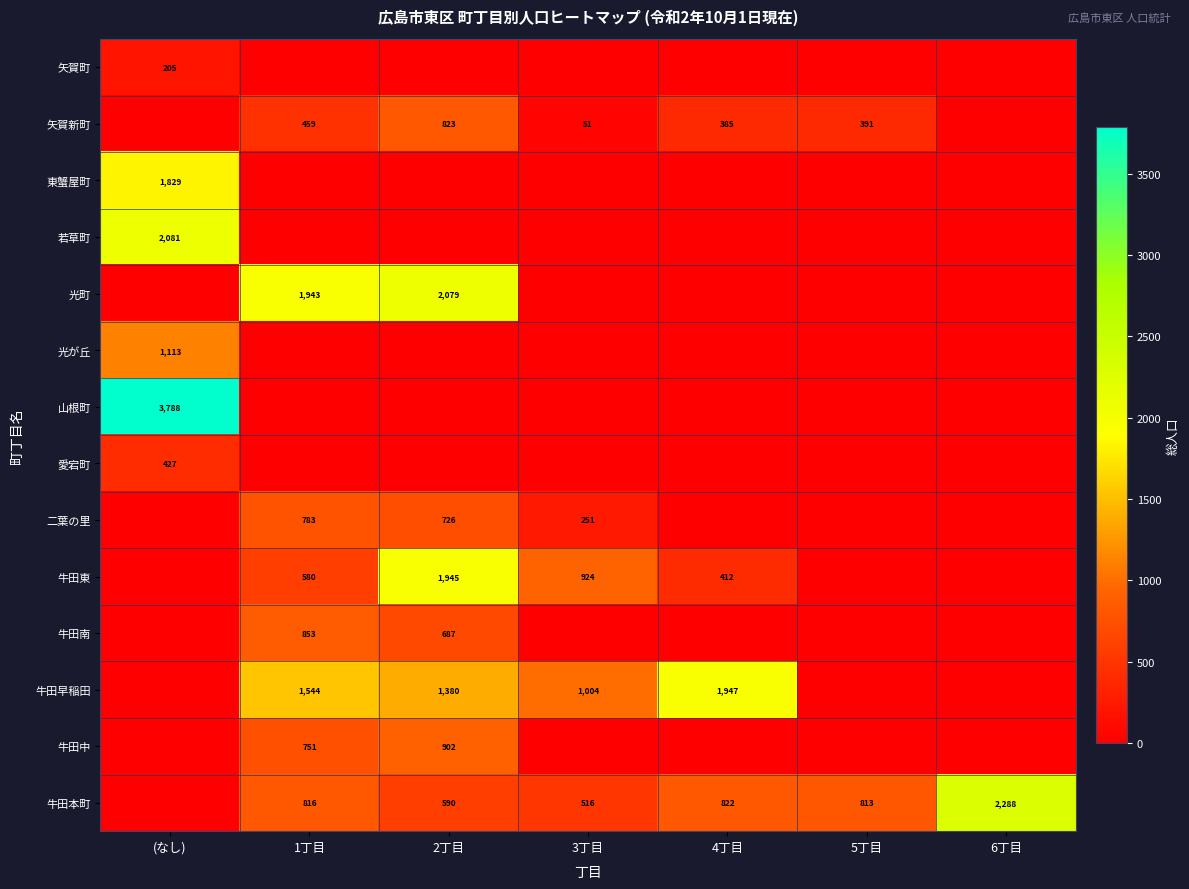

How many distinct data groups are displayed?

14